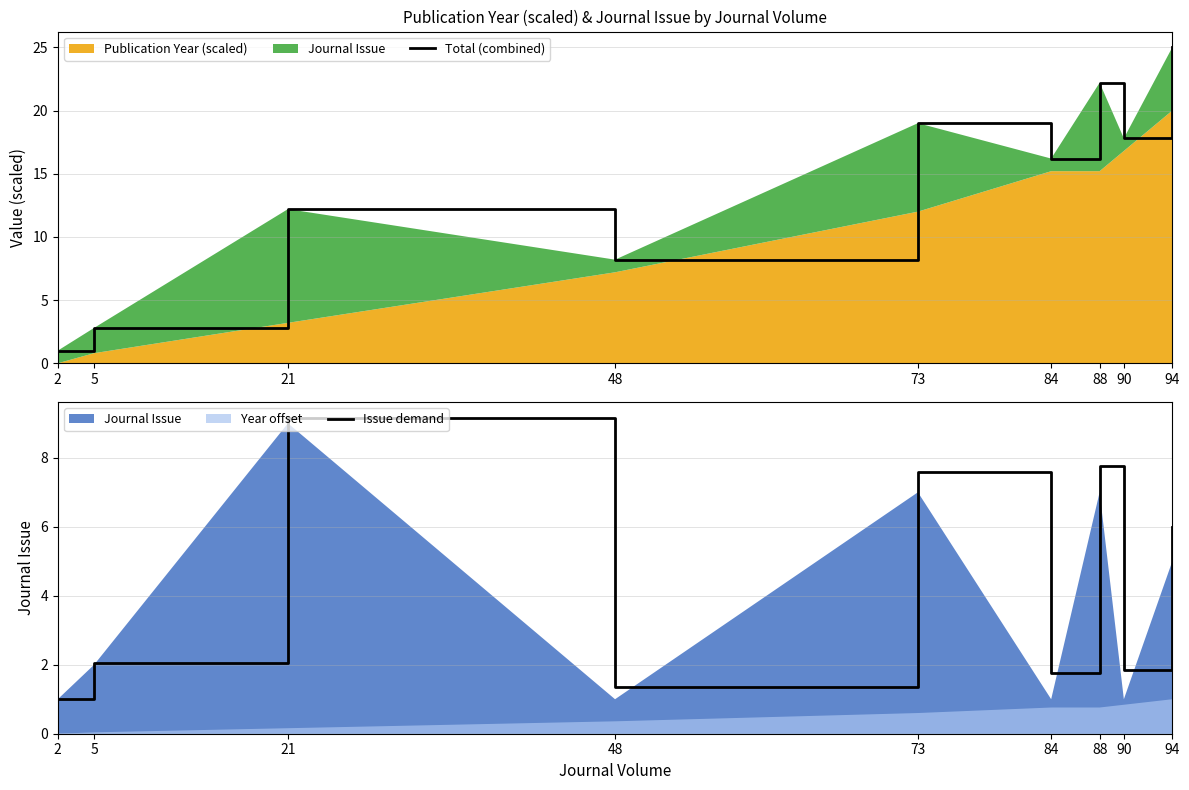

Reading right to left, what are all the values shown in this chart?

Total (combined): 25.0	17.8	22.2	16.2	19.0	8.2	12.2	2.8	1.0
Issue demand: 6.0	1.8	7.8	1.8	7.6	1.4	9.2	2.0	1.0